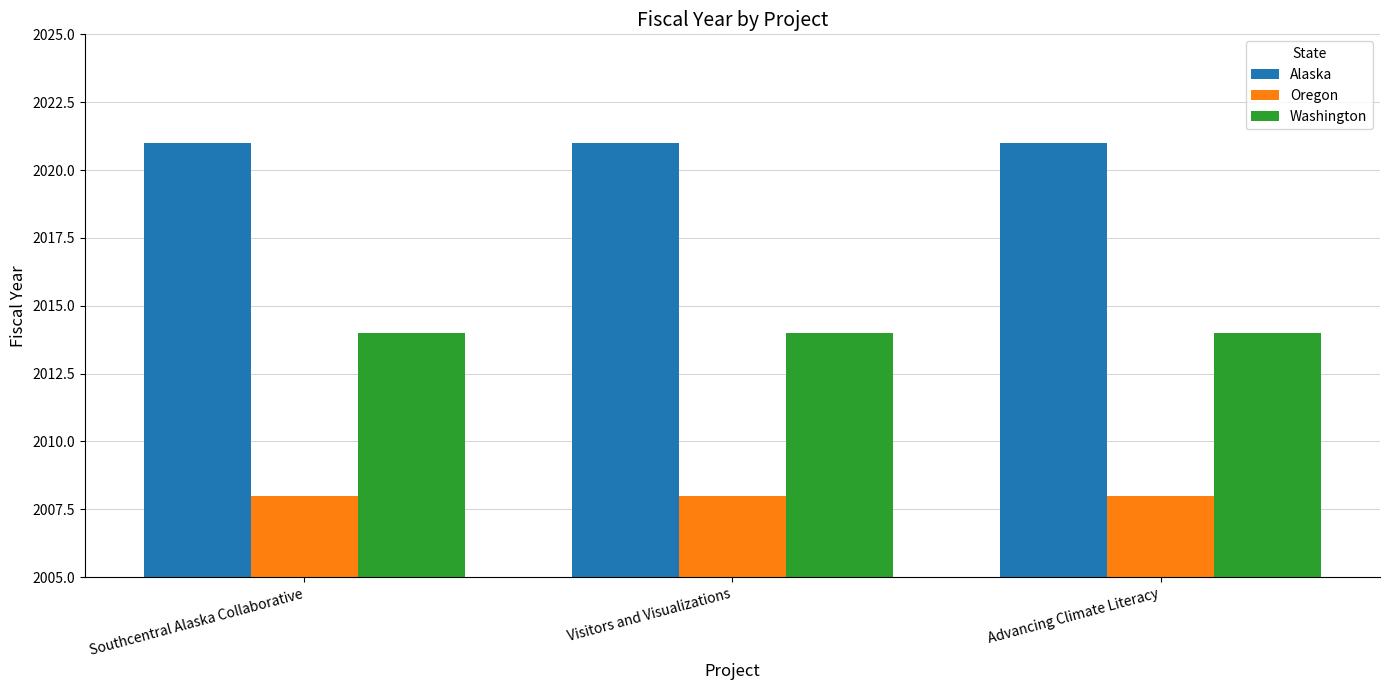

What is the greatest value displayed?

2021